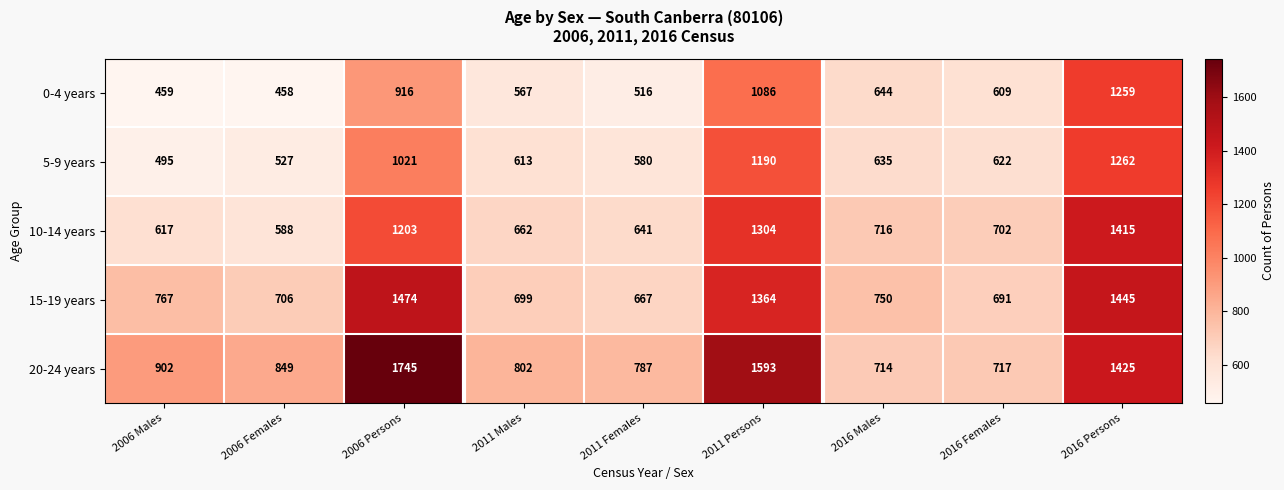

What is the difference between the 20-24 years values at 2006 Females and 2006 Males?

53